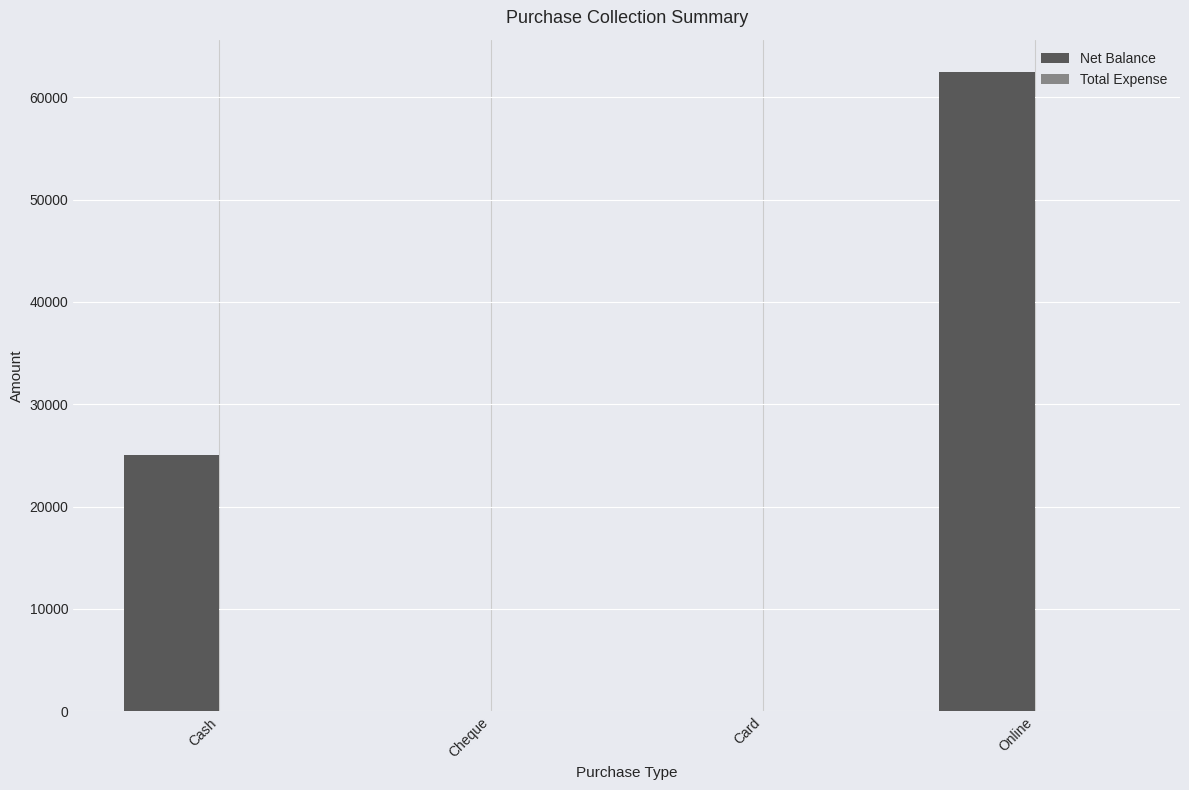

At which label is the value closest to 31250?

Cash